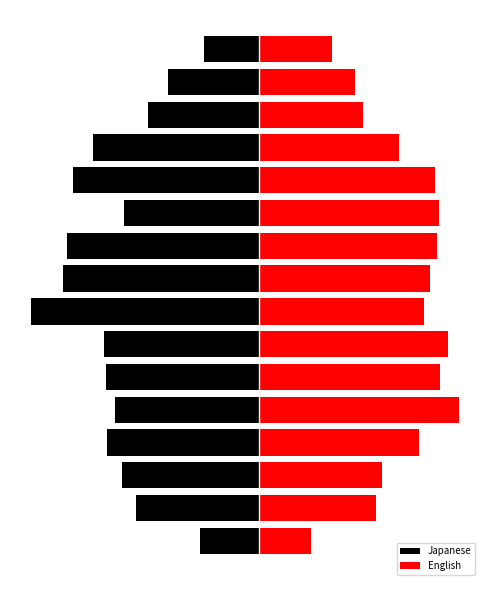

Is the value of Japanese at 3 greater than the value of English at 6?

No